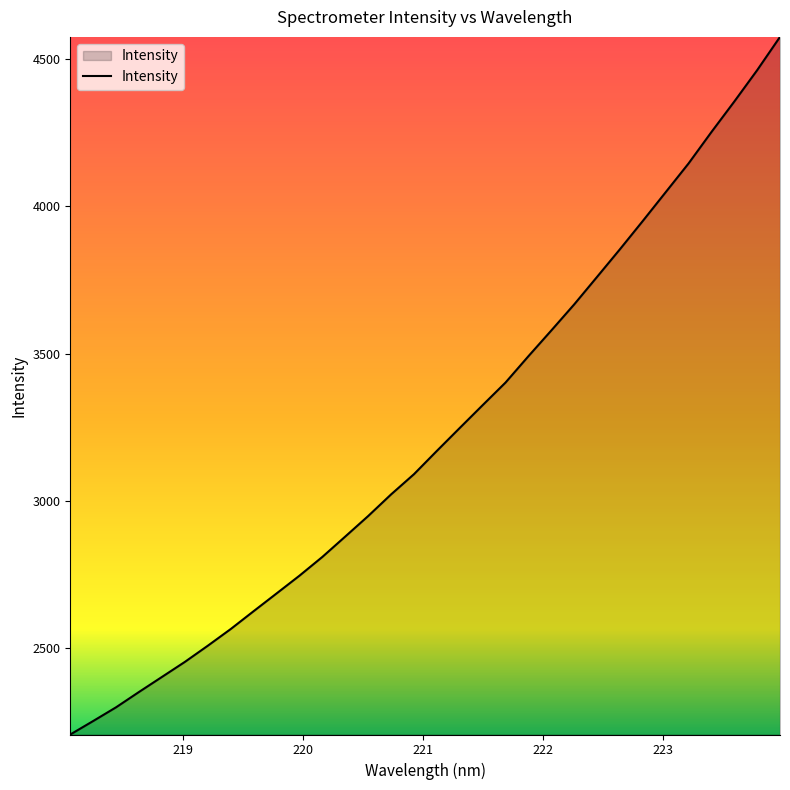

What is the difference between the maximum and minimum values?

2366.3